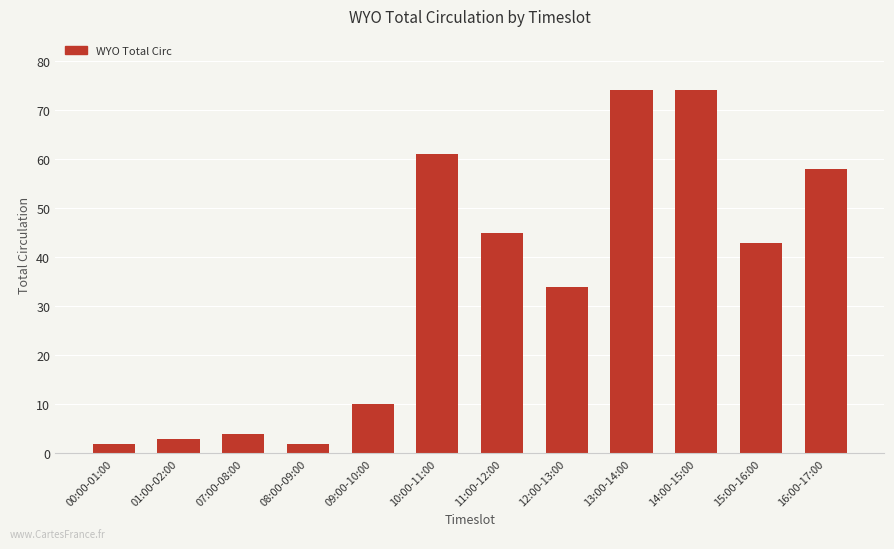

What is the maximum value shown in the chart?

74